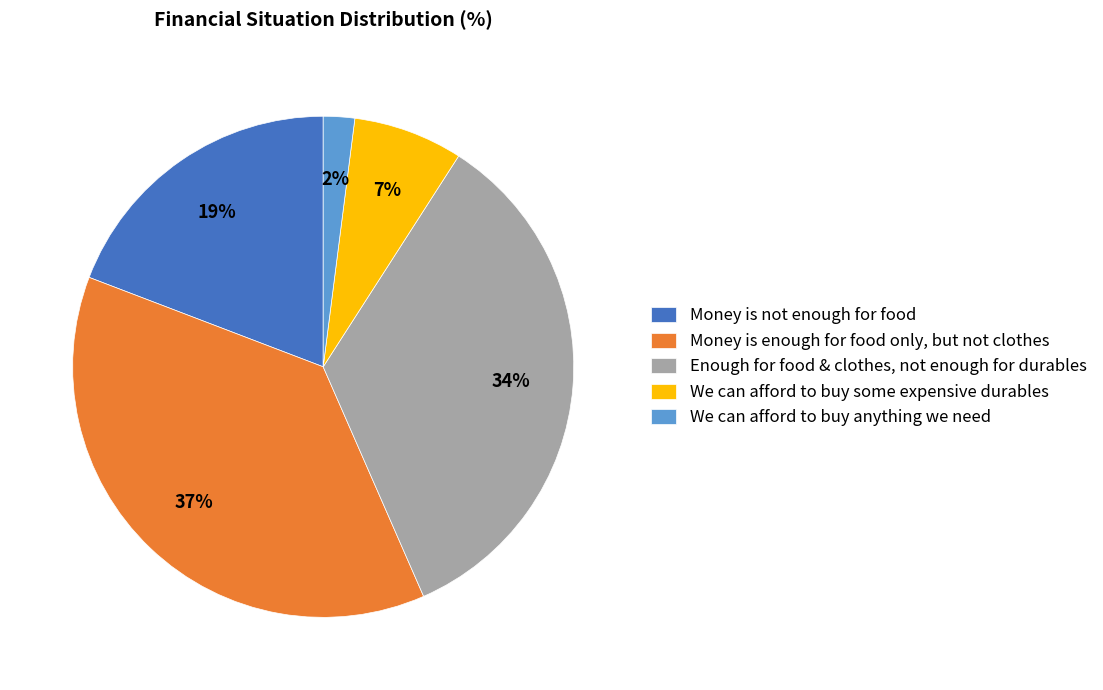

Is it true that Money is enough for food only, but not clothes is 31% of the pie?

False